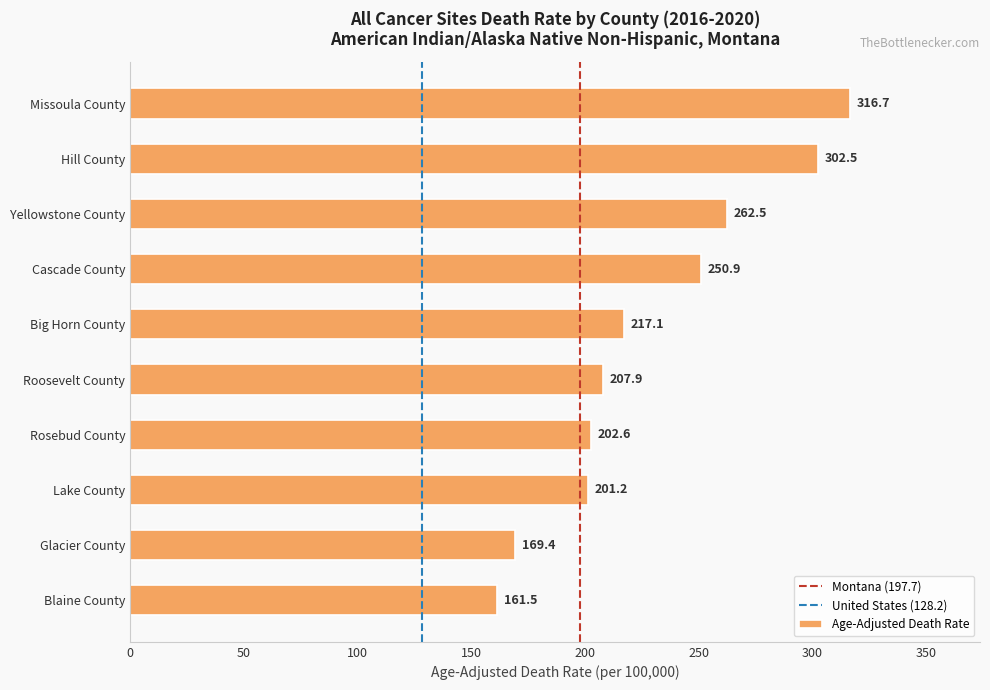

The value at Cascade County is 362.3. True or false?

False